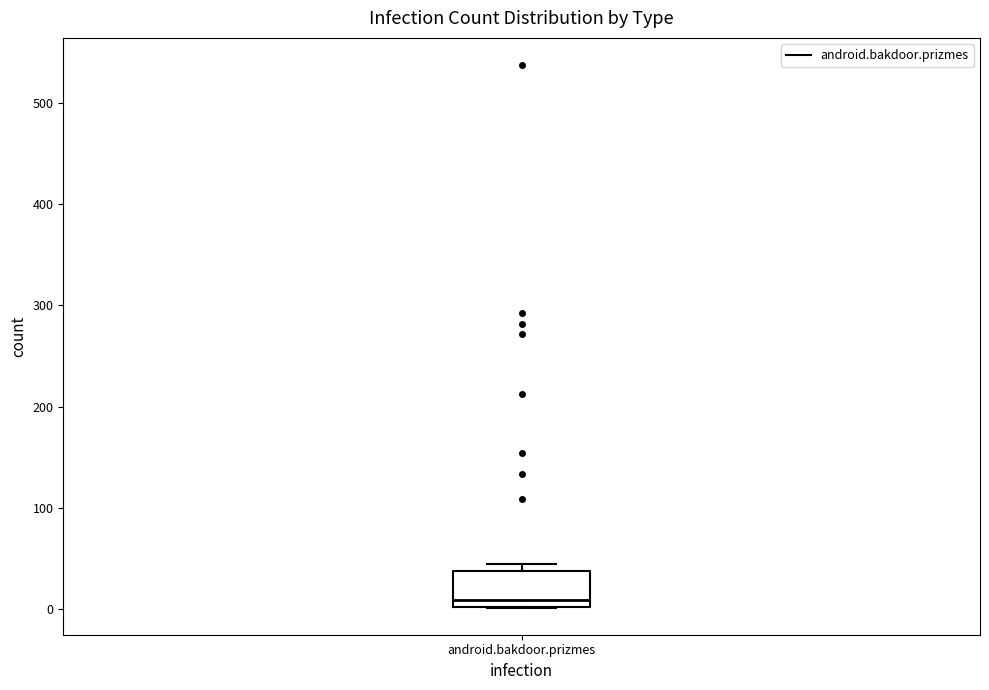

Read this box plot against the y-axis: the position of the median line, the range covered by the box, and the ends of both whiskers. The values are not printed on the chart, so give them approximately, as read against the axis.

median 10, box 0 to 40, whiskers 0 to 40 (just above the box's upper edge)